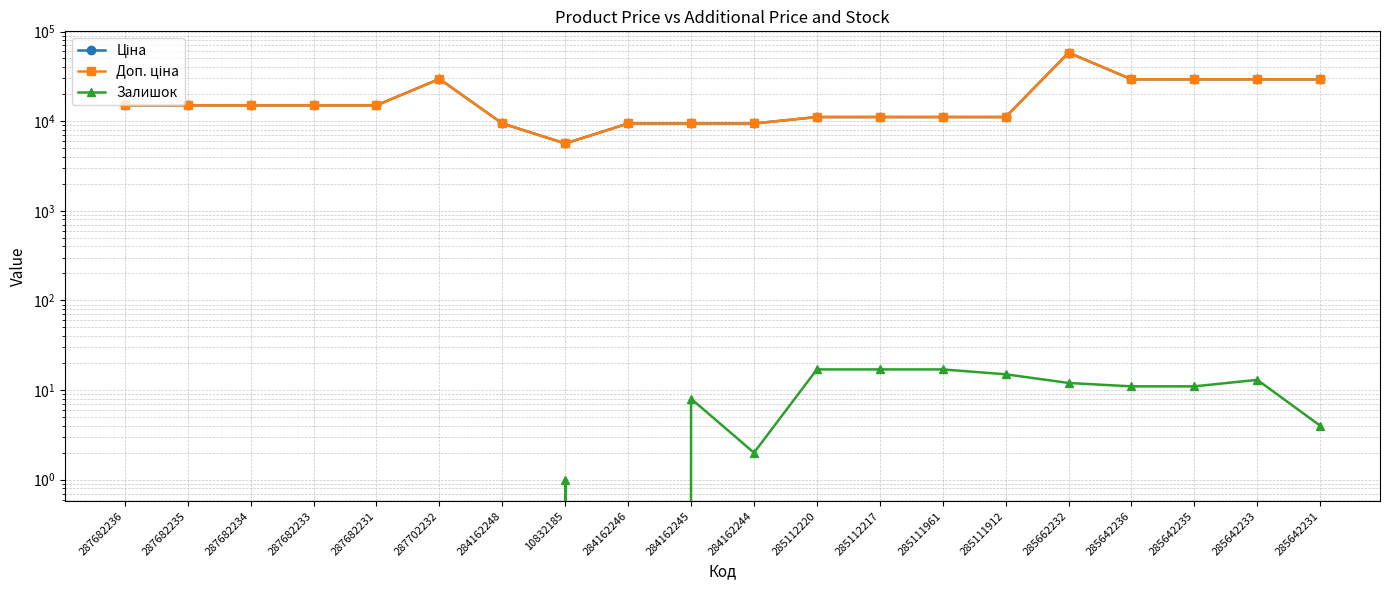

True or false: Доп. ціна and Ціна cross at least once.

False